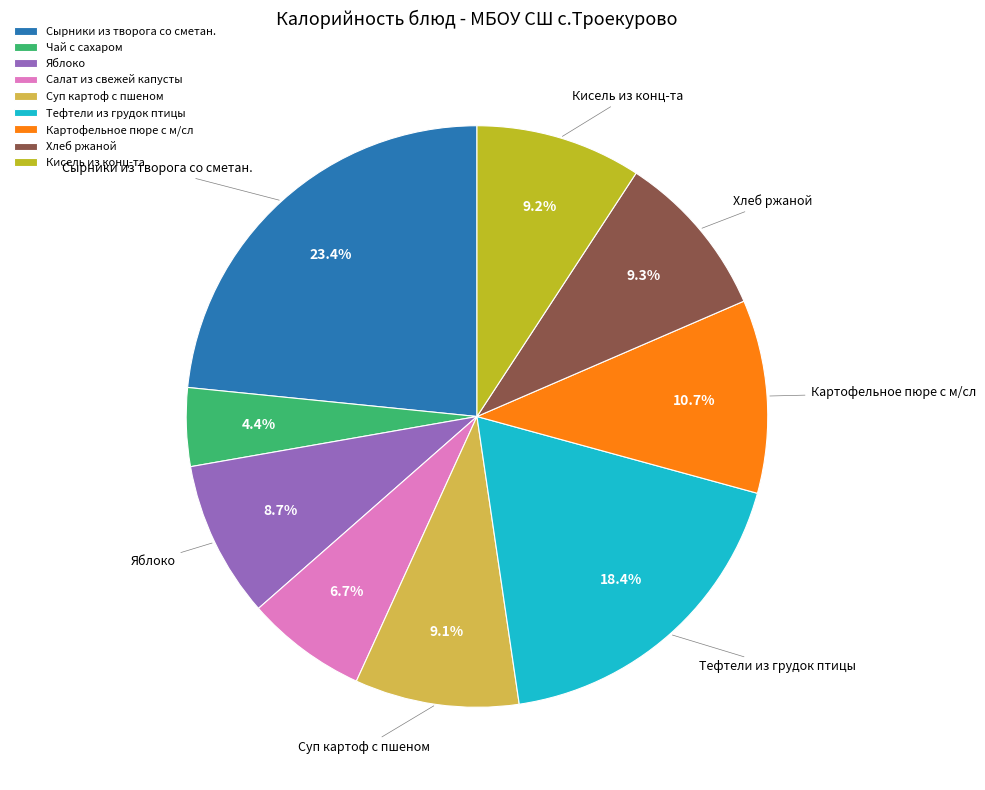

What is the total percentage of Суп картоф с пшеном and Сырники из творога со сметан.?

32.5%